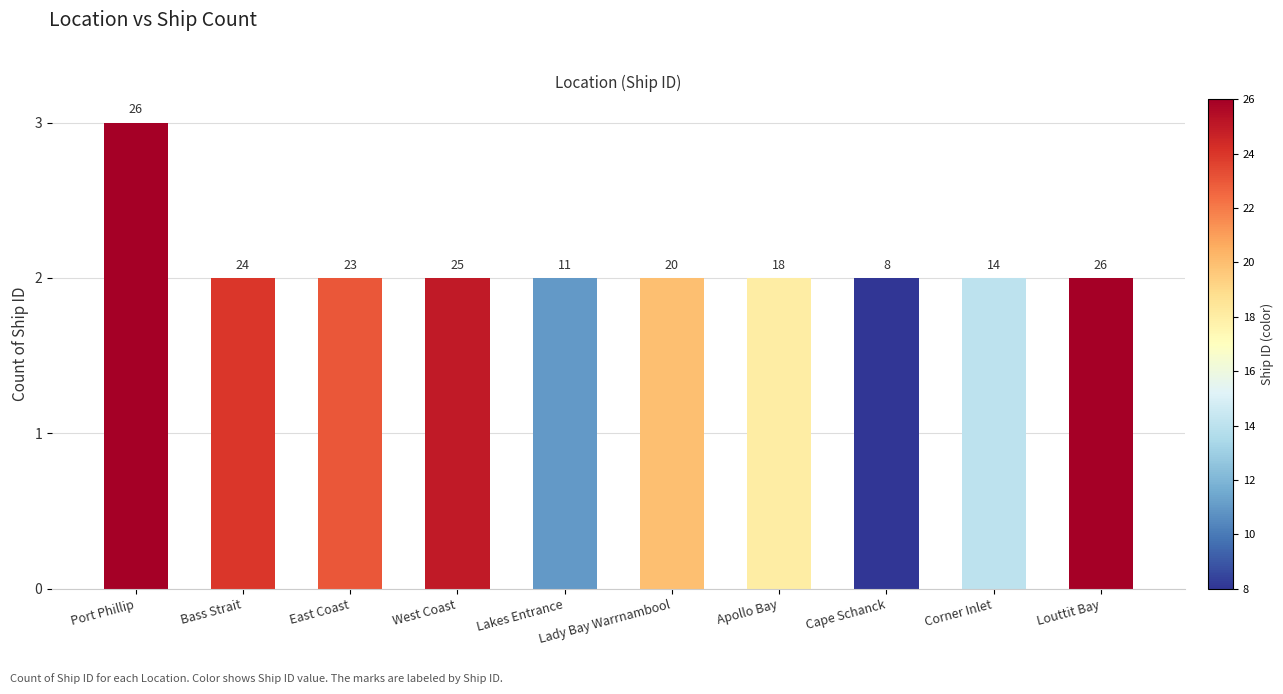

Rank the categories by value from lowest to highest.

Bass Strait, East Coast, West Coast, Lakes Entrance, Lady Bay Warrnambool, Apollo Bay, Cape Schanck, Corner Inlet, Louttit Bay, Port Phillip